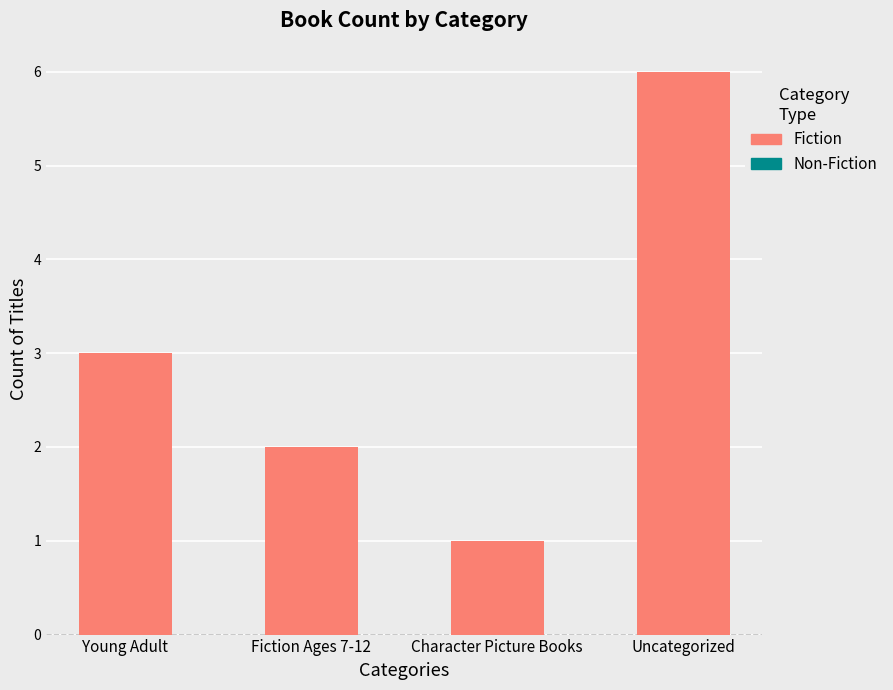

The chart shows a value of 1 at Uncategorized. True or false?

False